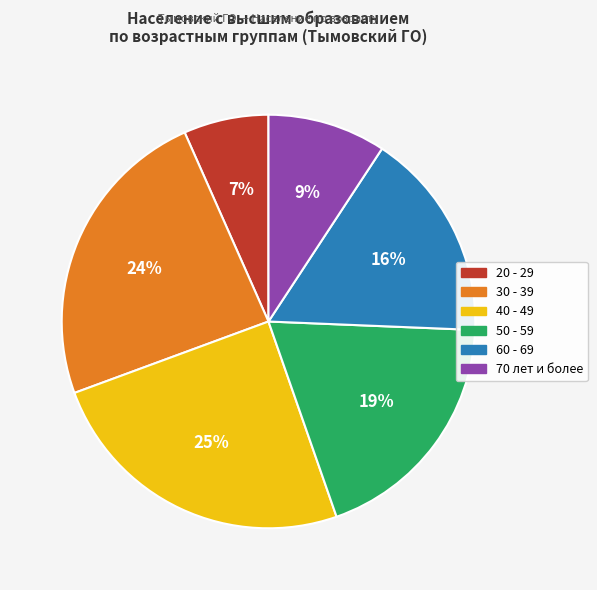

The 60 - 69 slice represents 6% of the pie. True or false?

False